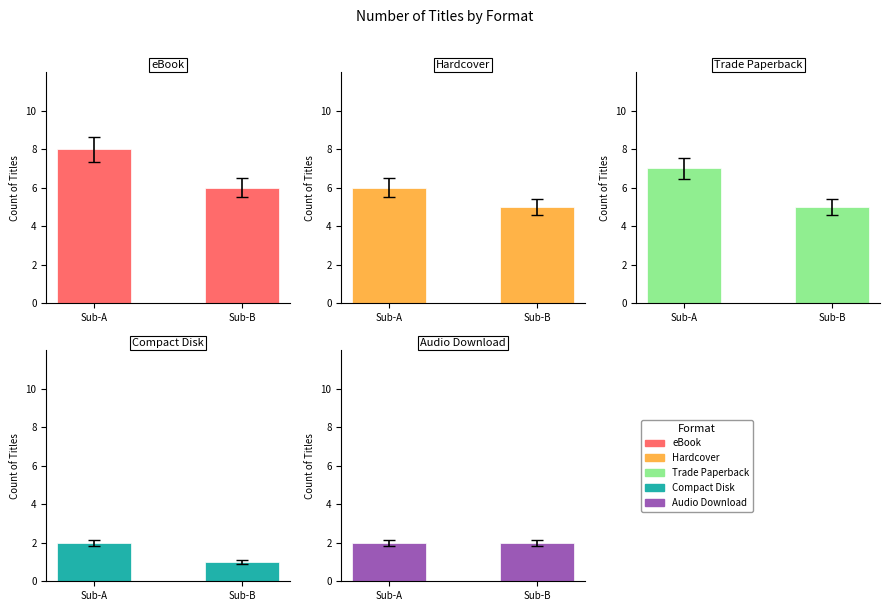

Which category has the highest value across all series?

Sub-A